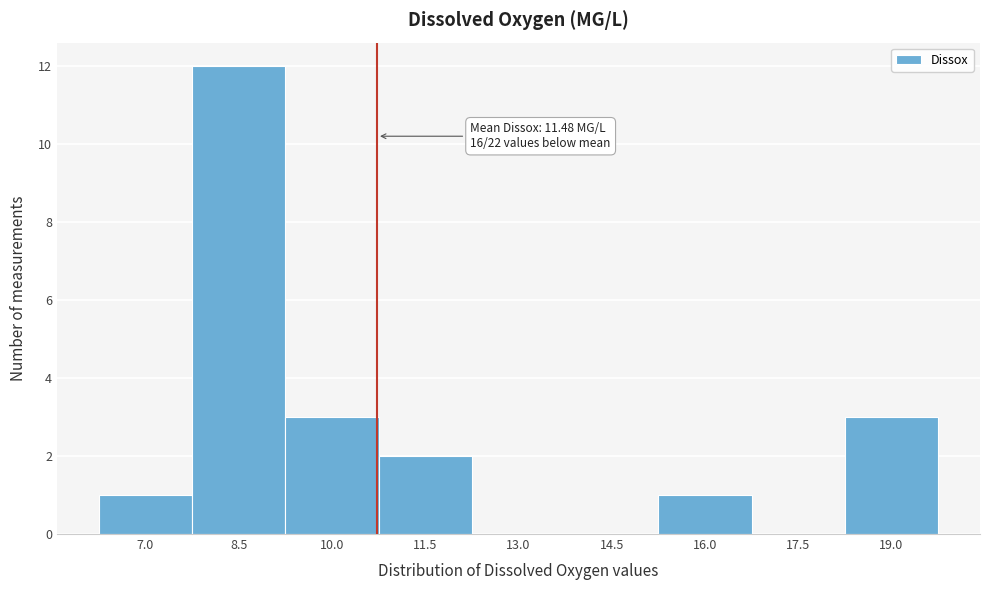

Reading left to right, list all the values displayed in this chart.

7.0=1	8.5=12	10.0=3	11.5=2	13.0=0	14.5=0	16.0=1	17.5=0	19.0=3